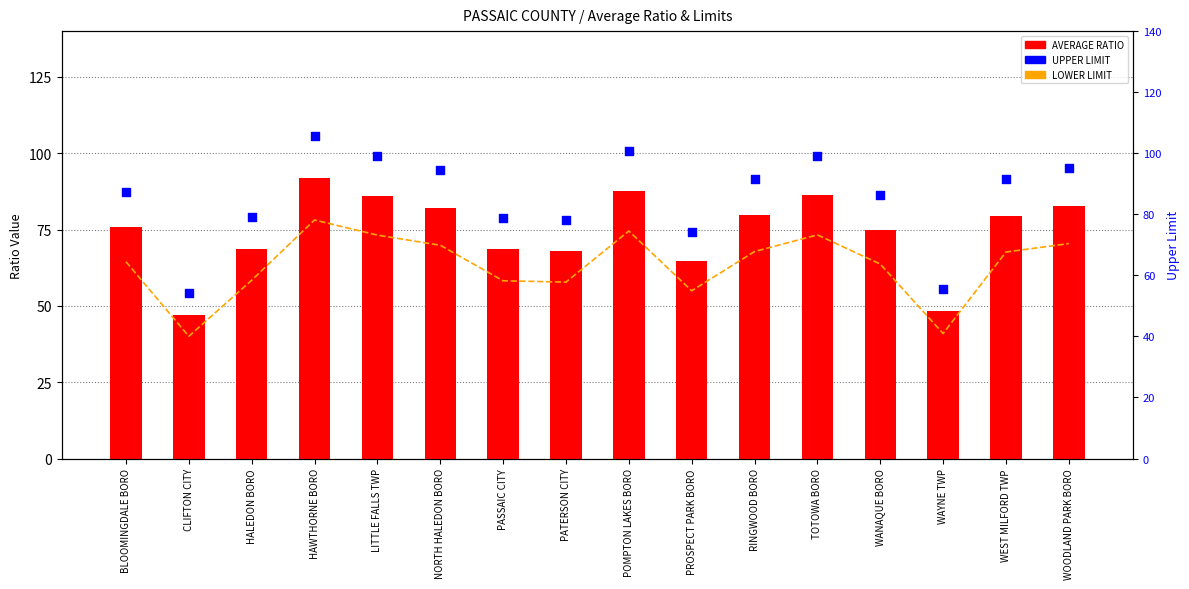

What is the total value across all series at HAWTHORNE BORO?

275.8